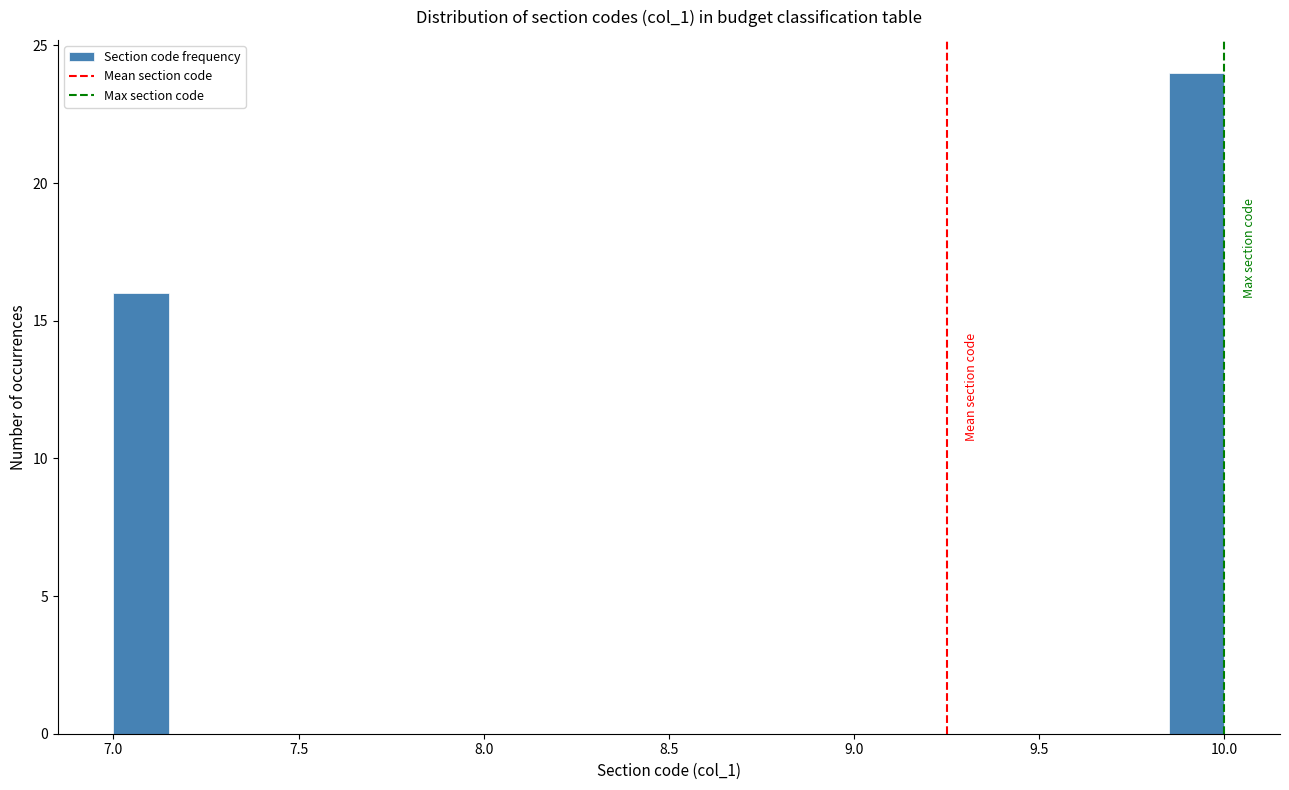

Read against the x-axis, roughly where is the centre of the tallest bar?

9.95